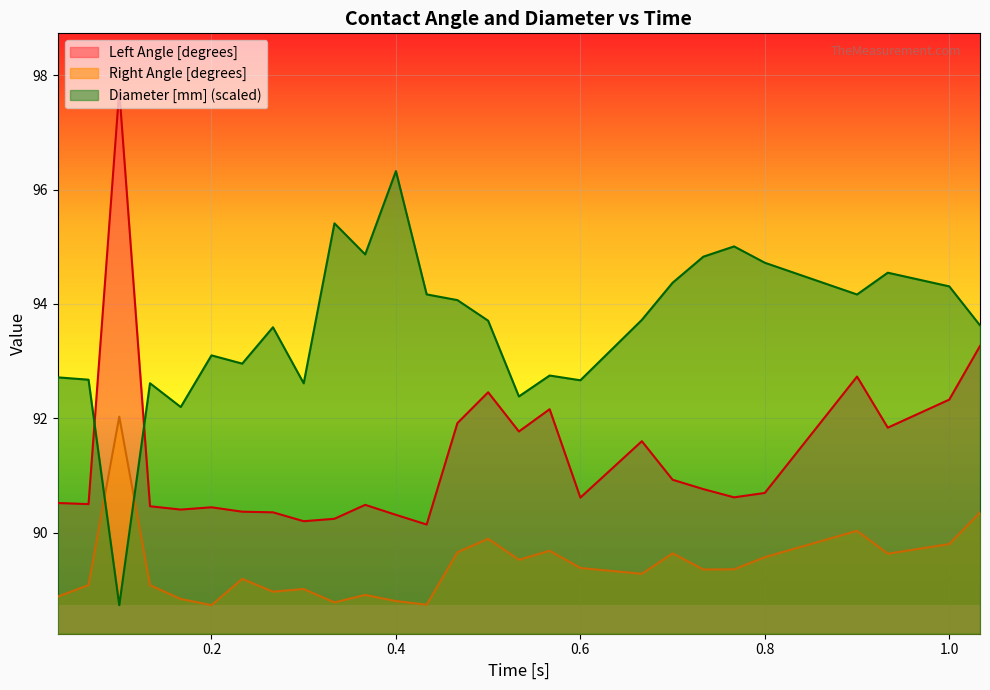

True or false: Right Angle [degrees] and Left Angle [degrees] cross at least once.

False